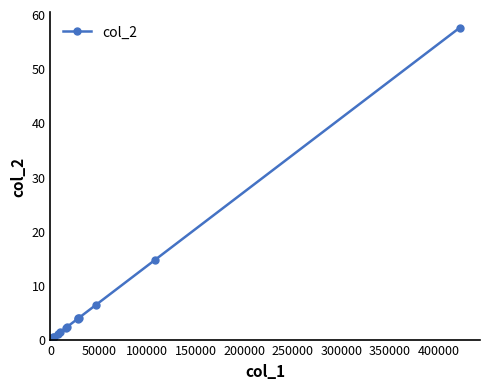

What is the sum of all values?

98.7